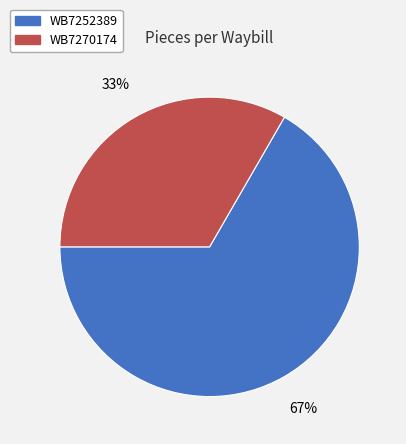

True or false: WB7252389 accounts for 67% of the total.

True